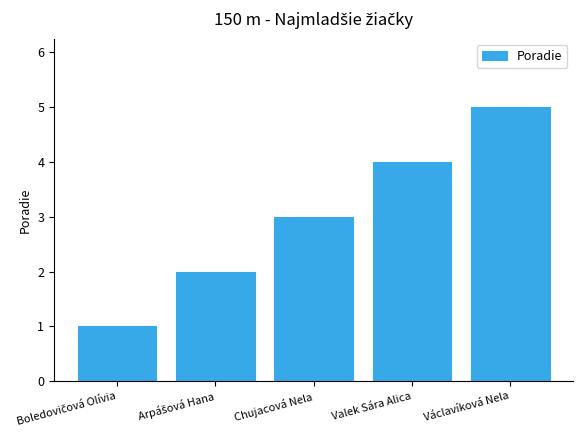

What is the difference between the maximum and second lowest values?

3